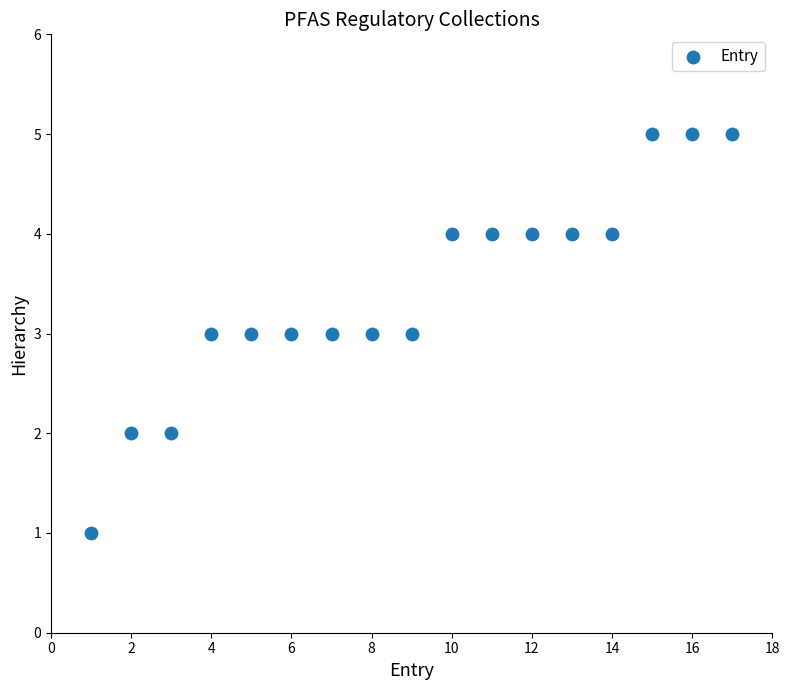

What is the range of X values (max minus min)?

16